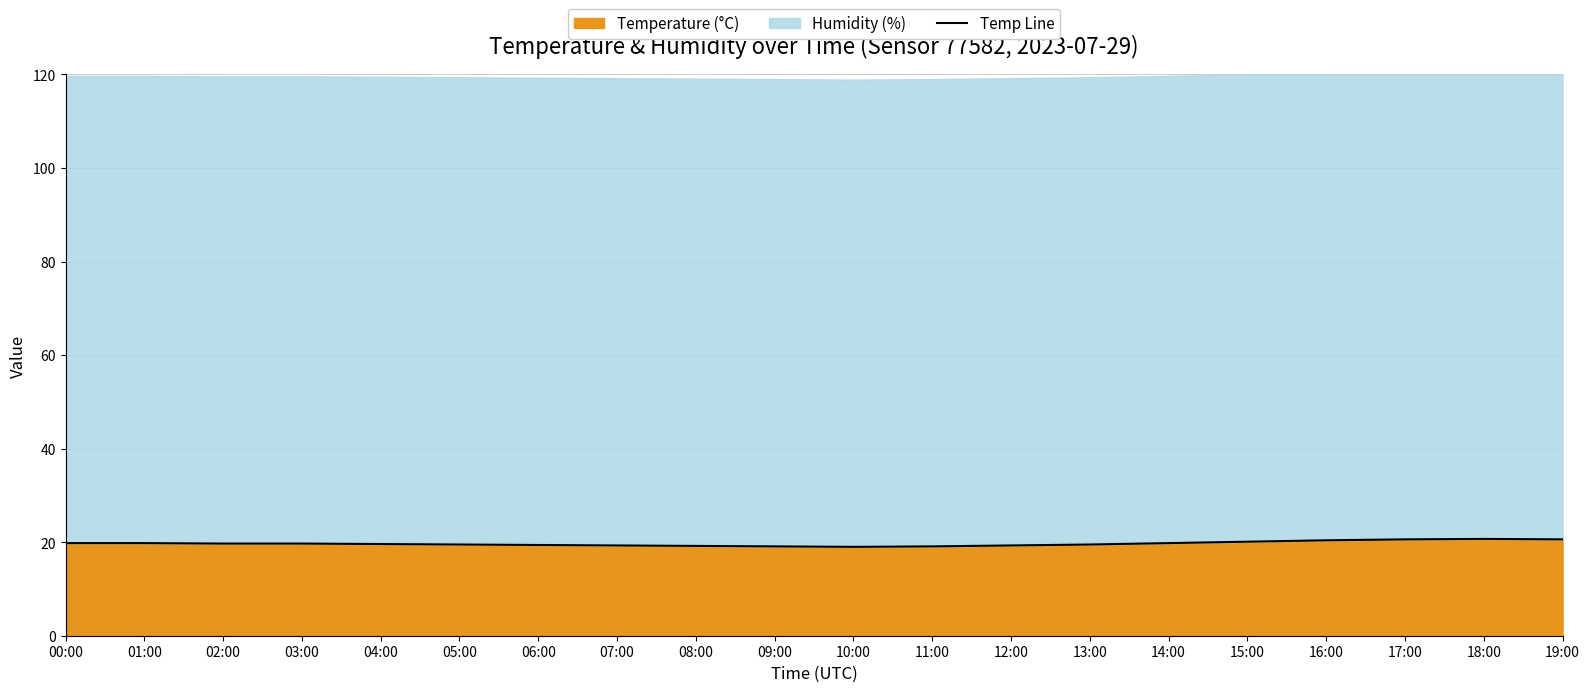

The Temperature (°C) series shows 24.9 at 11:00. True or false?

False